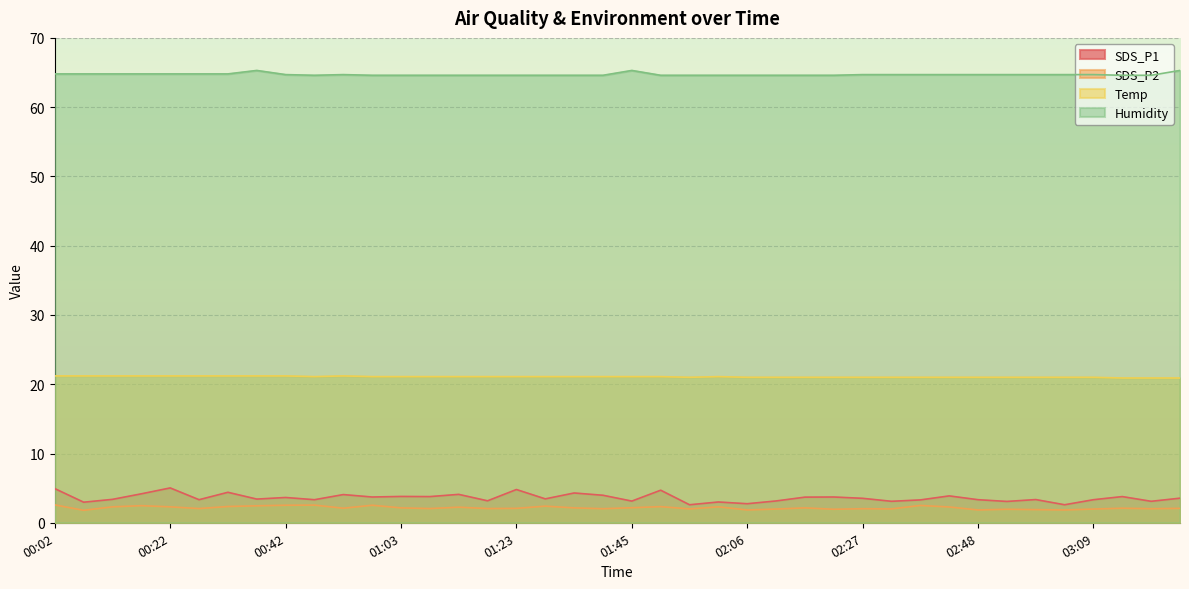

Reading left to right, extract all data points from this chart.

SDS_P1: 4.9	3.0	3.4	4.2	5.0	3.3	4.4	3.4	3.6	3.3	4.1	3.7	3.8	3.8	4.1	3.2	4.8	3.5	4.3	4.0	3.1	4.7	2.6	3.0	2.8	3.1	3.7	3.7	3.5	3.1	3.3	3.9	3.3	3.1	3.4	2.6	3.3	3.8	3.1	3.5
SDS_P2: 2.6	1.8	2.3	2.5	2.3	2.0	2.4	2.5	2.5	2.5	2.1	2.5	2.1	2.0	2.2	2.0	2.1	2.4	2.1	2.0	2.2	2.3	2.0	2.3	1.9	2.0	2.1	1.9	2.0	2.0	2.5	2.3	1.9	1.9	1.9	1.9	2.0	2.1	2.0	2.1
Temp: 21.2	21.2	21.2	21.2	21.2	21.2	21.2	21.2	21.2	21.1	21.2	21.1	21.1	21.1	21.1	21.1	21.1	21.1	21.1	21.1	21.1	21.1	21.0	21.1	21.0	21.0	21.0	21.0	21.0	21.0	21.0	21.0	21.0	21.0	21.0	21.0	21.0	20.9	20.9	20.9
Humidity: 64.8	64.8	64.8	64.8	64.8	64.8	64.8	65.3	64.7	64.6	64.7	64.6	64.6	64.6	64.6	64.6	64.6	64.6	64.6	64.6	65.3	64.6	64.6	64.6	64.6	64.6	64.6	64.6	64.7	64.7	64.7	64.7	64.7	64.7	64.7	64.7	64.7	64.6	64.6	65.3